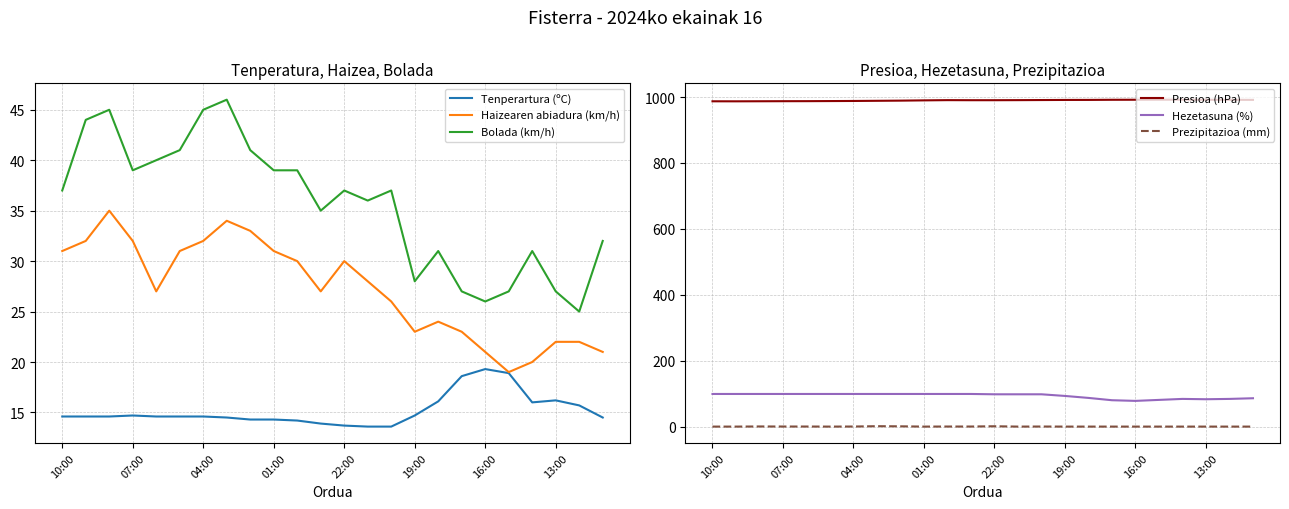

In Tenperartura (ºC), how many points are higher than both neighbors (excluding endpoints)?

3